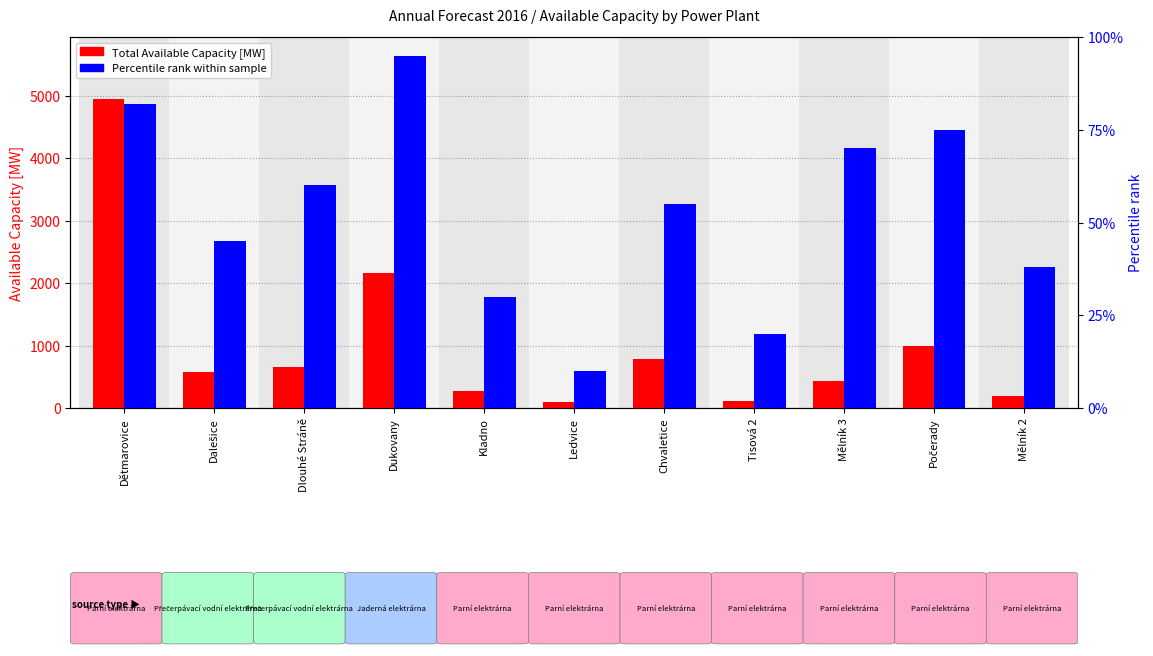

Which category has the lowest value across all series?

Ledvice